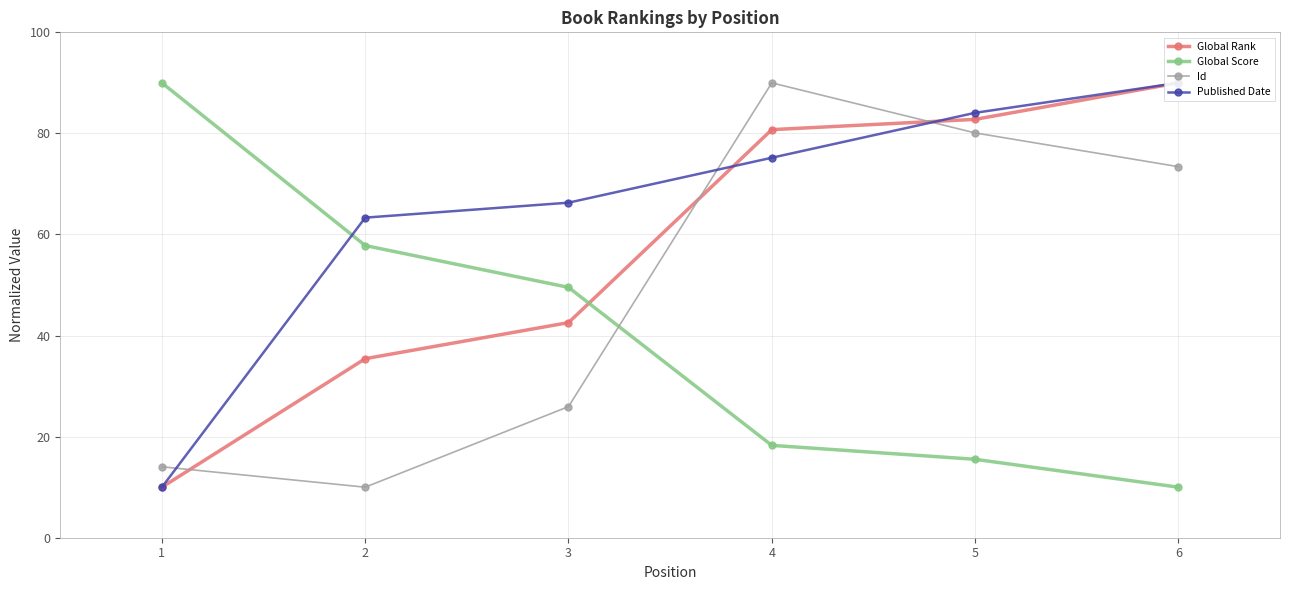

True or false: Published Date has more than 0 points higher than both neighbors.

False